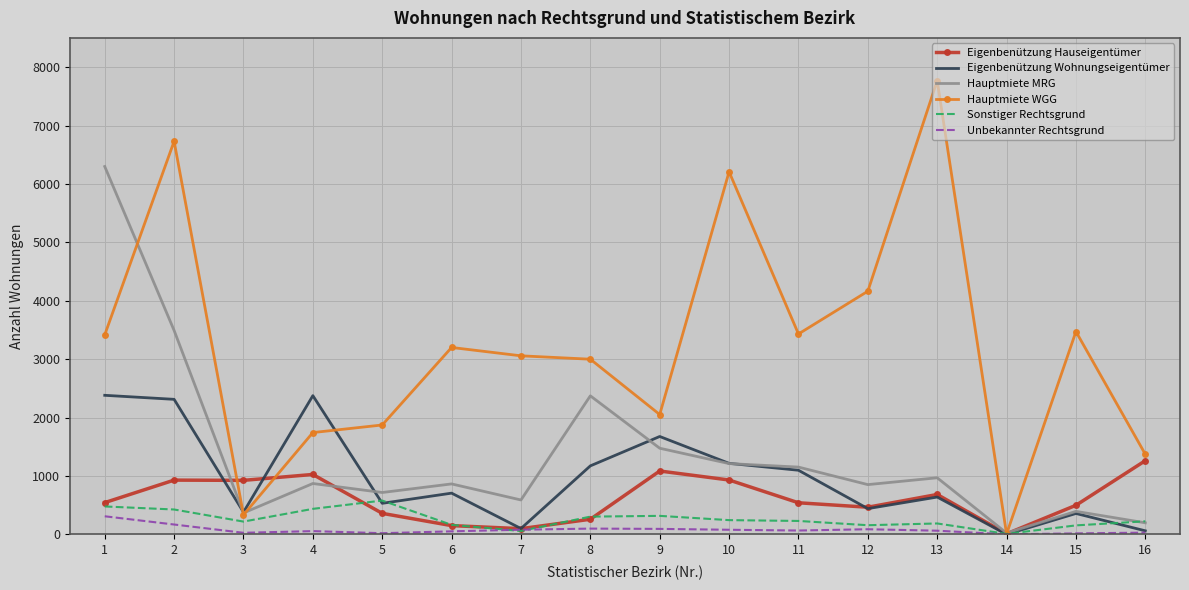

At which label does Hauptmiete WGG first exceed 3200?

1